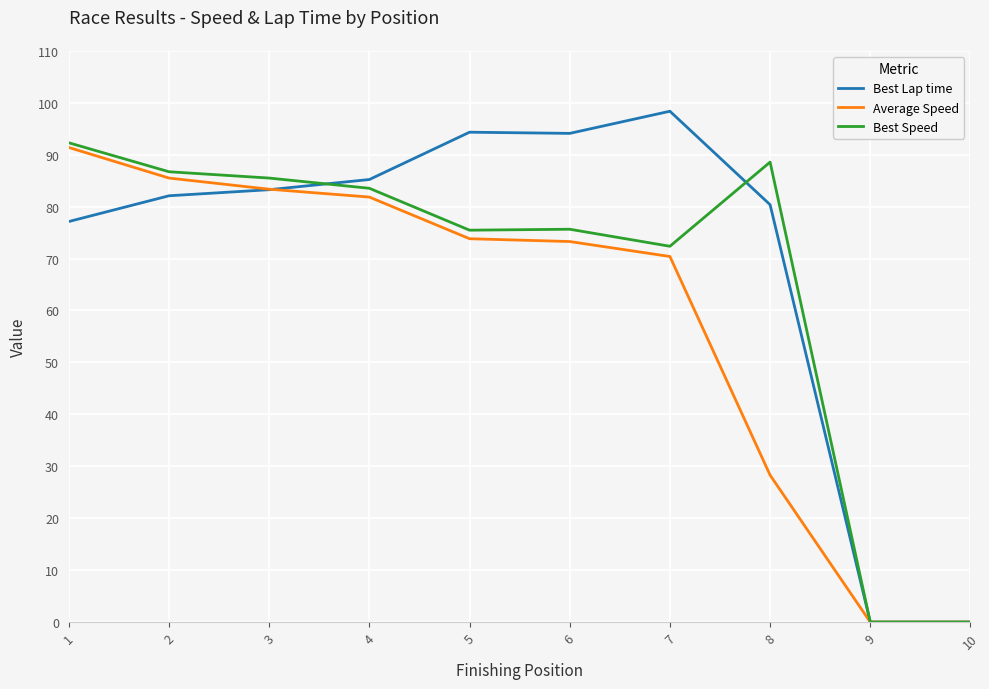

At which label does Best Lap time first exceed 83?

3